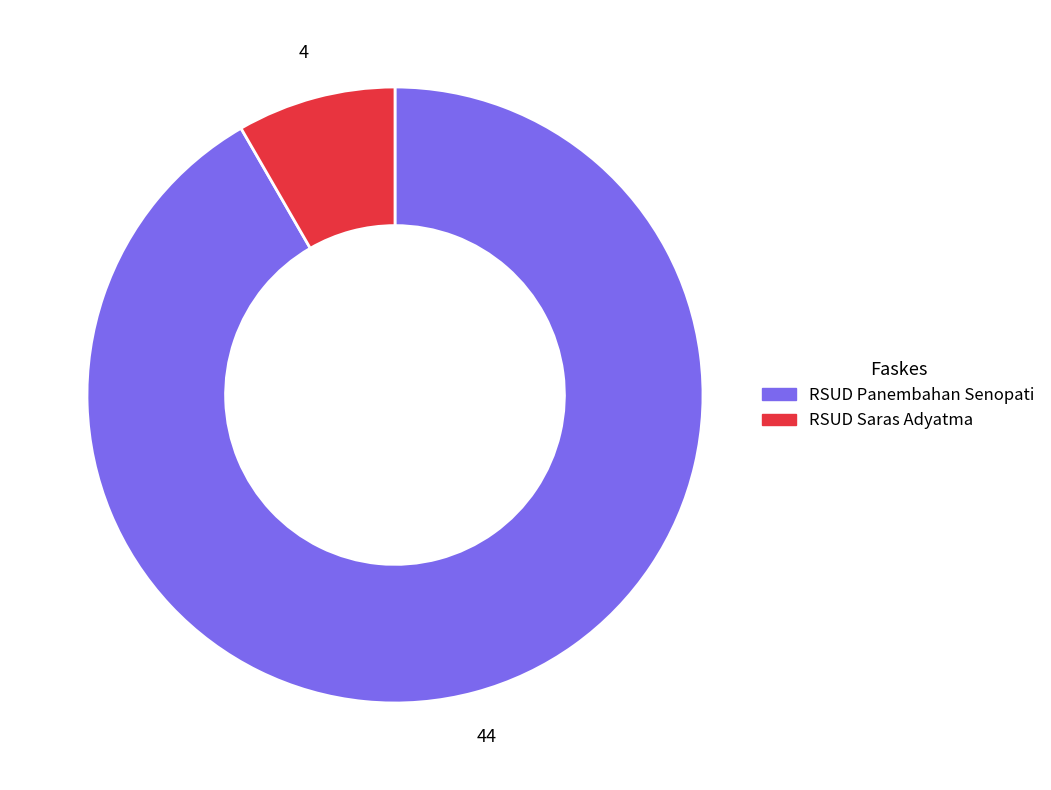

Which has a higher value, RSUD Saras Adyatma or RSUD Panembahan Senopati?

RSUD Panembahan Senopati